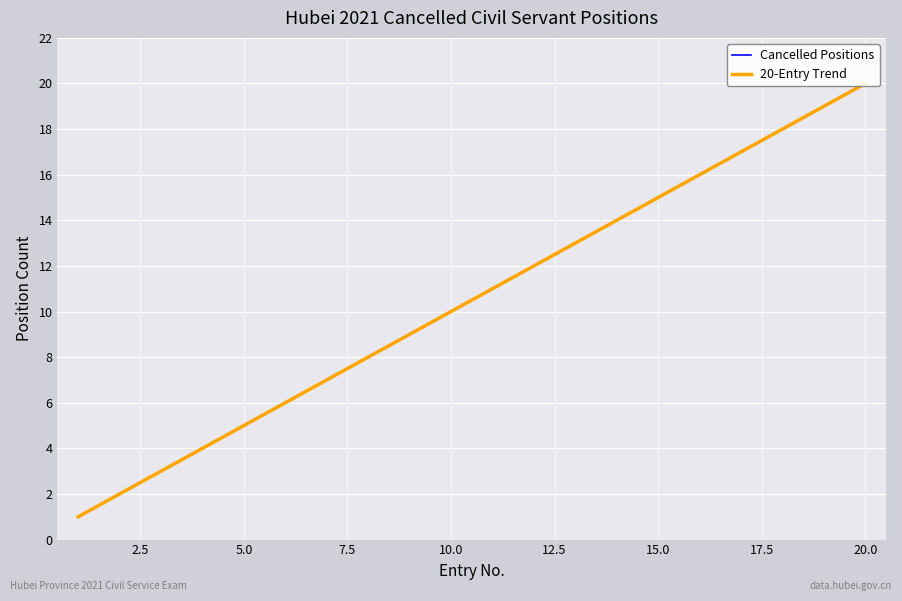

Rank the categories by value from lowest to highest.

1, 2, 3, 4, 5, 6, 7, 8, 9, 10, 11, 12, 13, 14, 15, 16, 17, 18, 19, 20